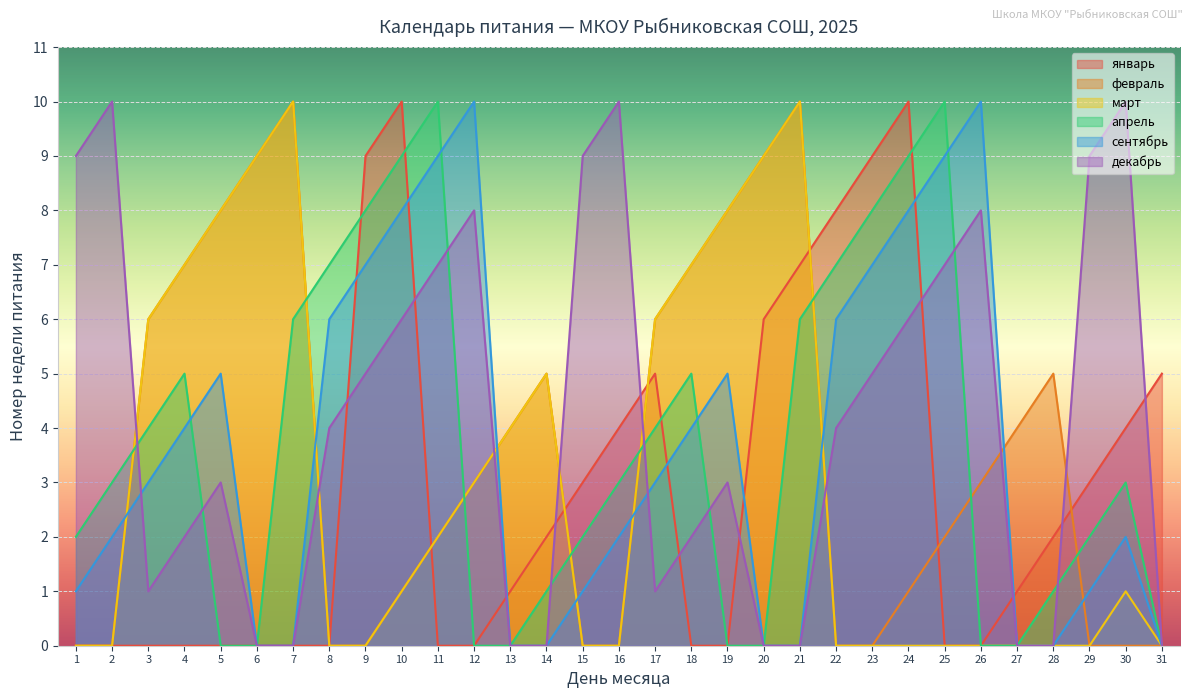

What is the difference between the highest and lowest values at 23?

9